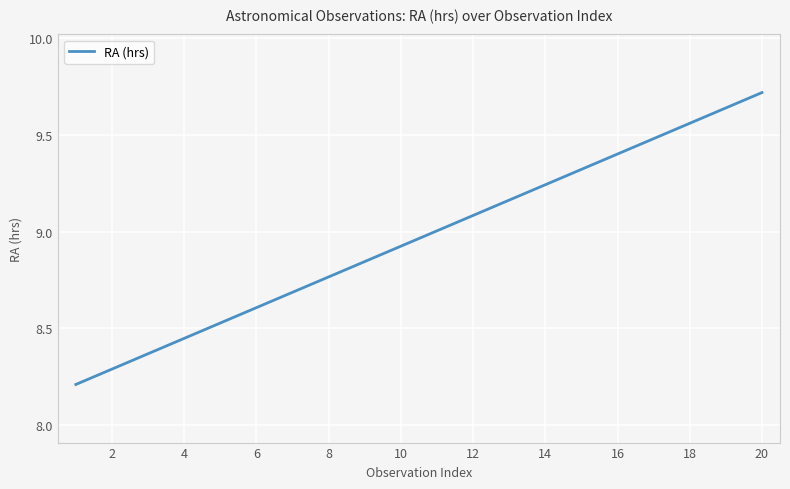

What is the greatest value displayed?

9.7